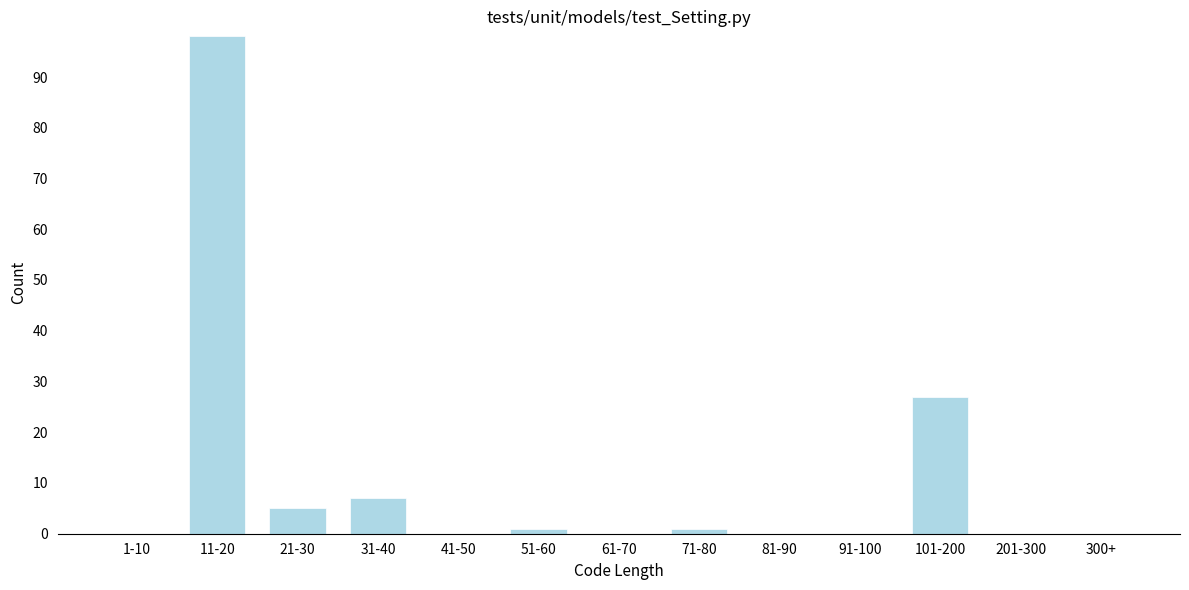

Reading right to left, transcribe all the data shown in this chart.

300+=0	201-300=0	101-200=27	91-100=0	81-90=0	71-80=1	61-70=0	51-60=1	41-50=0	31-40=7	21-30=5	11-20=98	1-10=0